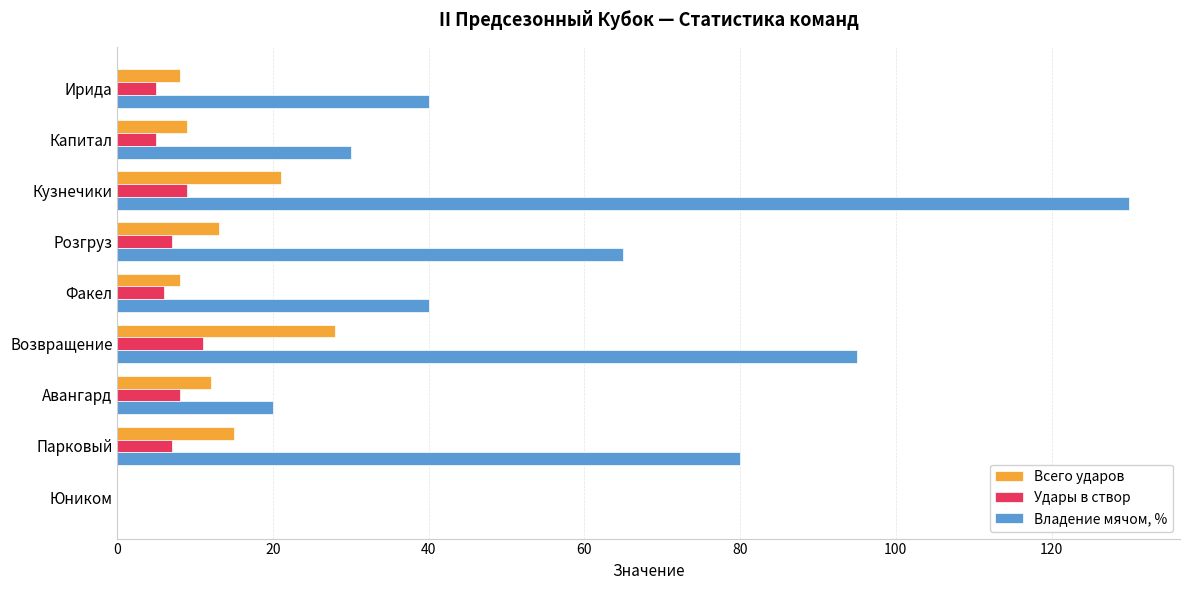

At which label does Удары в створ reach its peak?

Возвращение